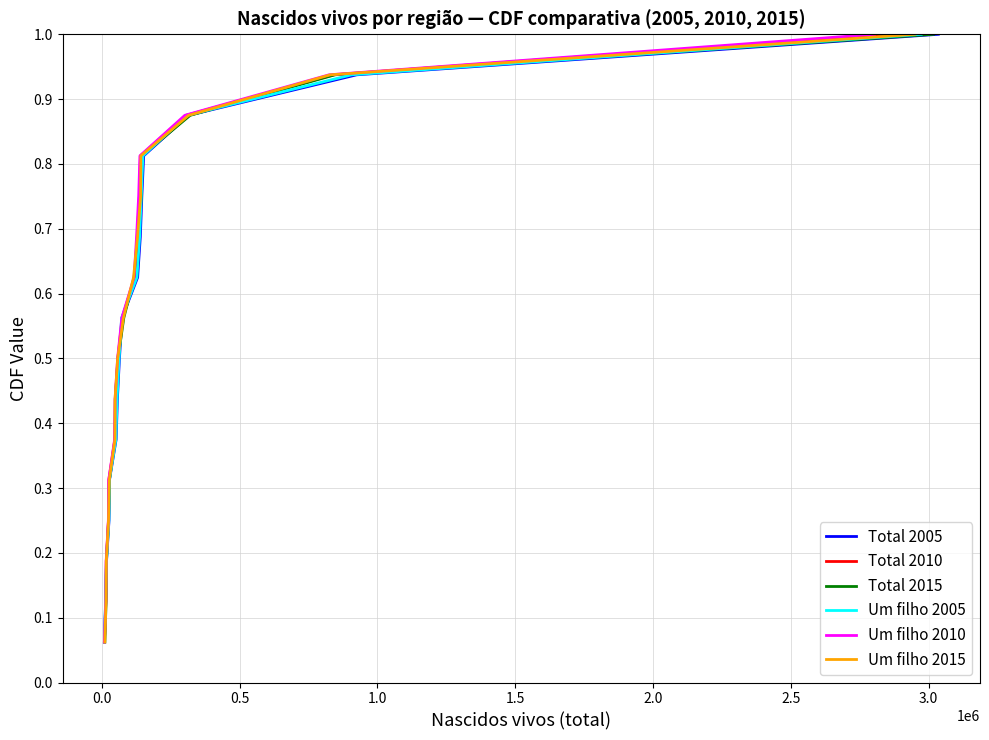

The value of Um filho 2005 at 11 is 0.2. True or false?

False